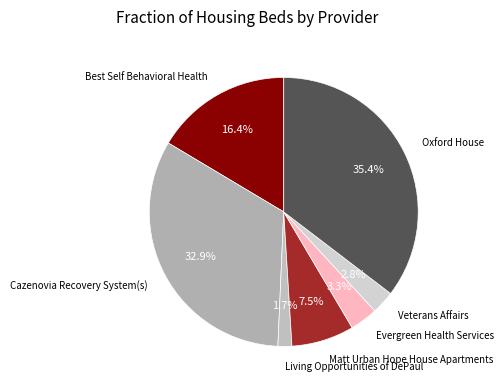

Which slice is the largest?

Oxford House